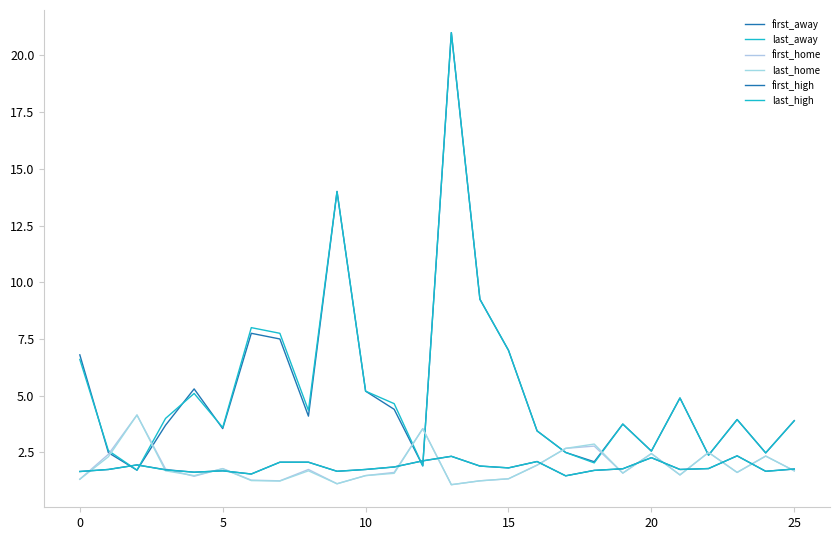

How many lines are shown in the chart?

6